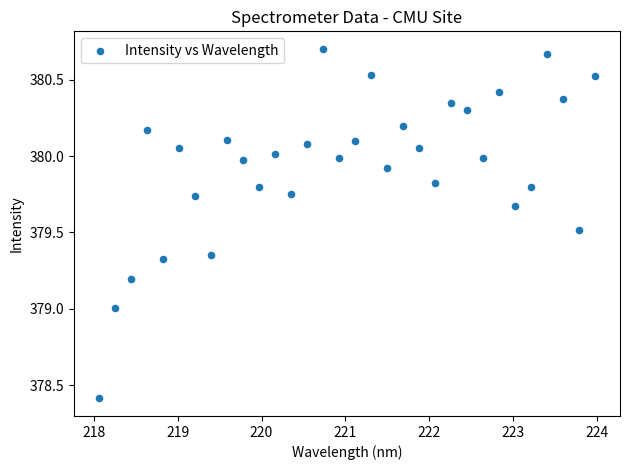

What is the range of X values (max minus min)?

5.9